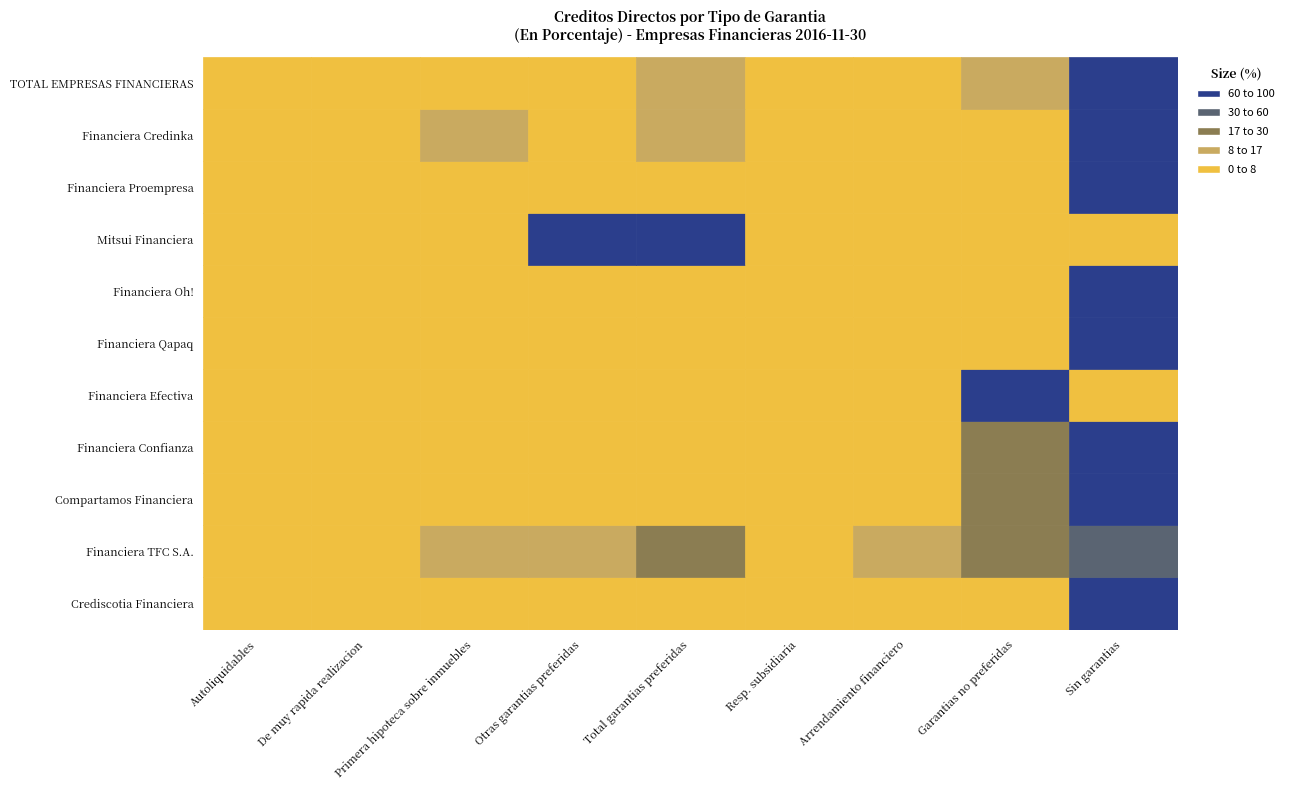

Which series changed the most between Financiera Confianza and Mitsui Financiera?

Mitsui Financiera